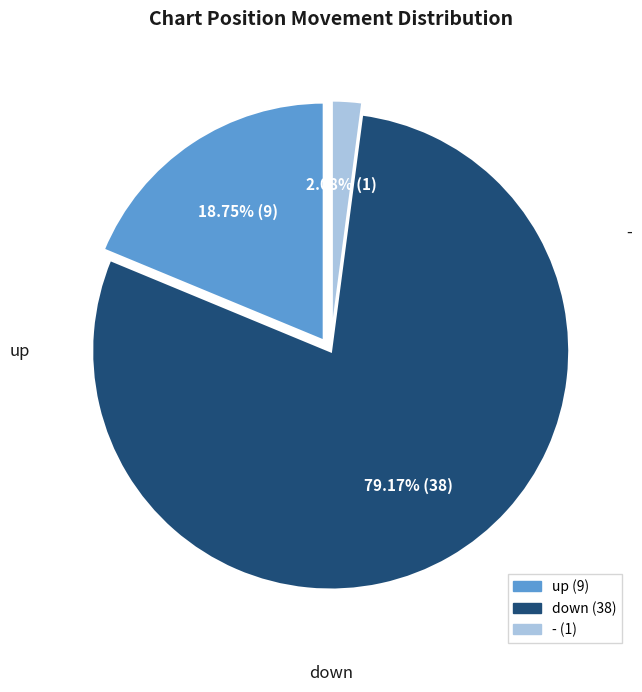

What is the largest slice in the pie chart?

down